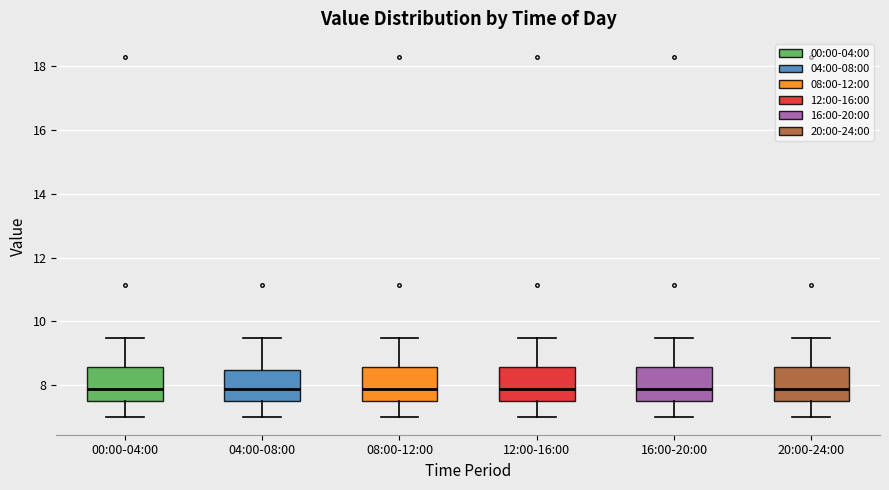

Reading left to right, read every box against the y-axis: the position of its median line, the range the box covers, and the ends of its whiskers. The values are not printed on the chart, so give them approximately, as read against the axis.

00:00-04:00: median 7.8, box 7.4 to 8.6, whiskers 7.0 to 9.4
04:00-08:00: median 7.8, box 7.4 to 8.4, whiskers 7.0 to 9.4
08:00-12:00: median 7.8, box 7.4 to 8.6, whiskers 7.0 to 9.4
12:00-16:00: median 7.8, box 7.4 to 8.6, whiskers 7.0 to 9.4
16:00-20:00: median 7.8, box 7.4 to 8.6, whiskers 7.0 to 9.4
20:00-24:00: median 7.8, box 7.4 to 8.6, whiskers 7.0 to 9.4